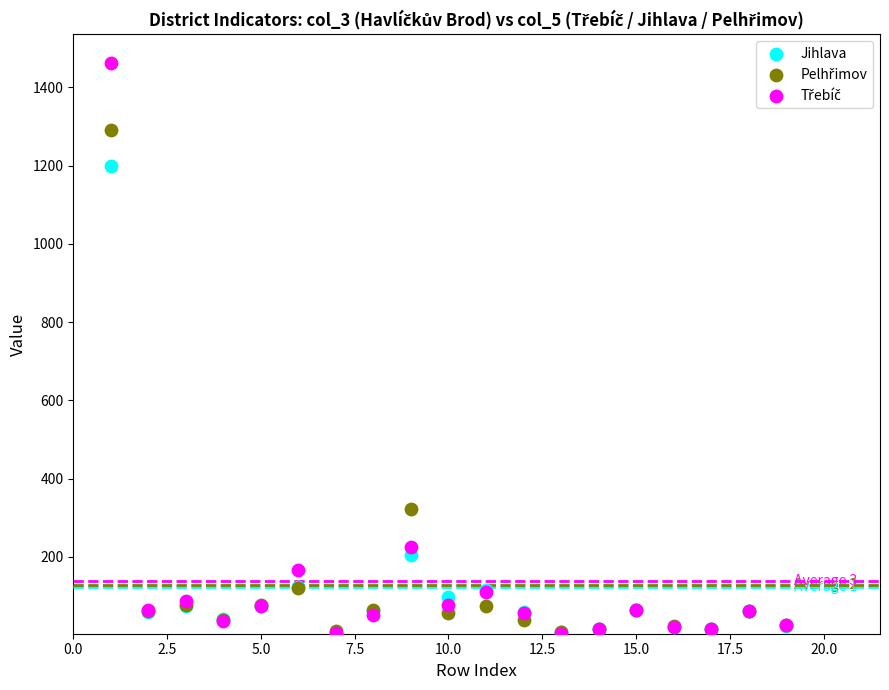

Across all series, what Y value is closest to 733?

322.0